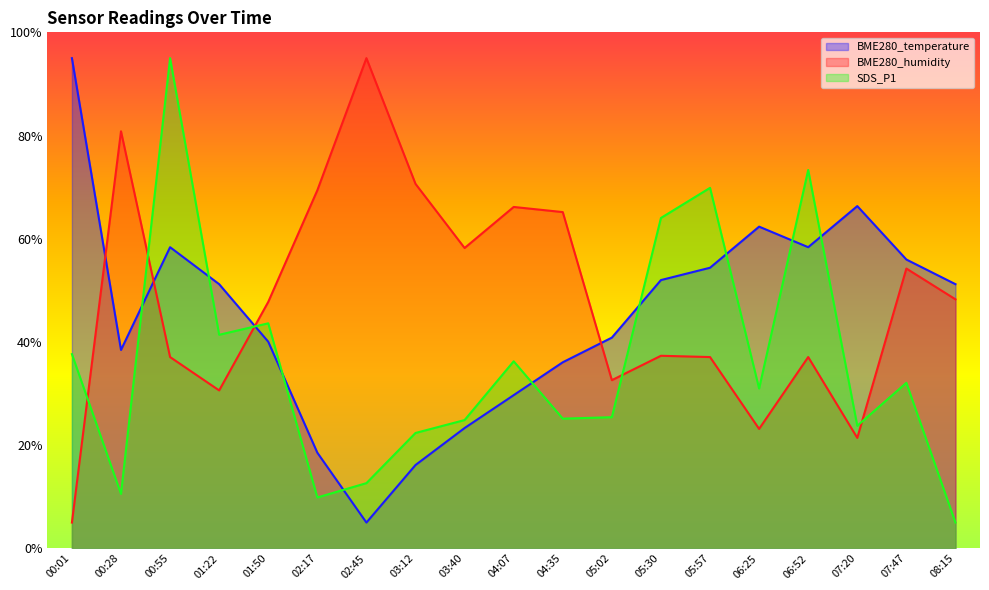

At which category is the sum across all series the highest?

00:55